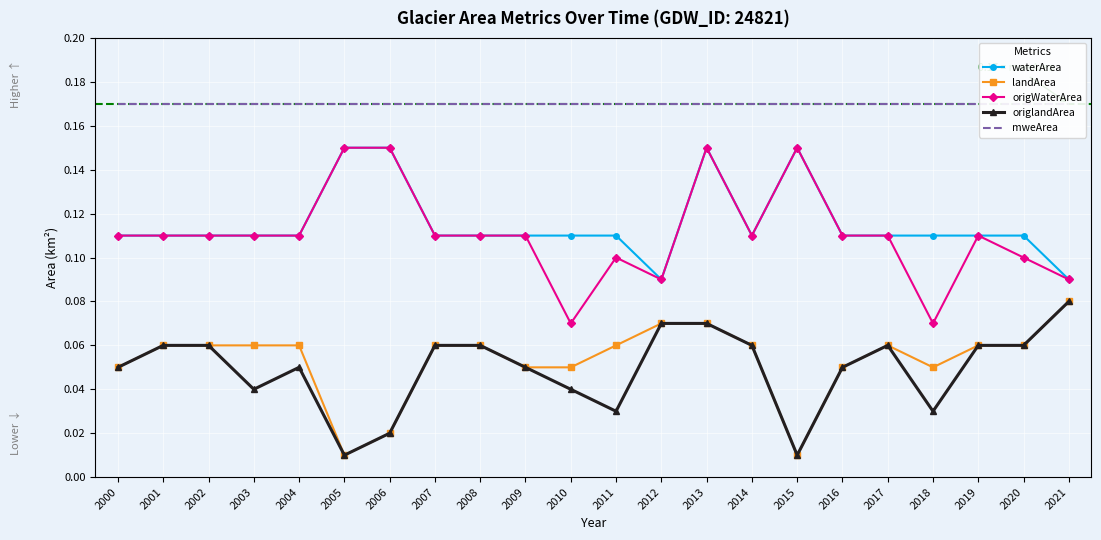

What is the sum of the mweArea values at 2021 and 2006?

0.3